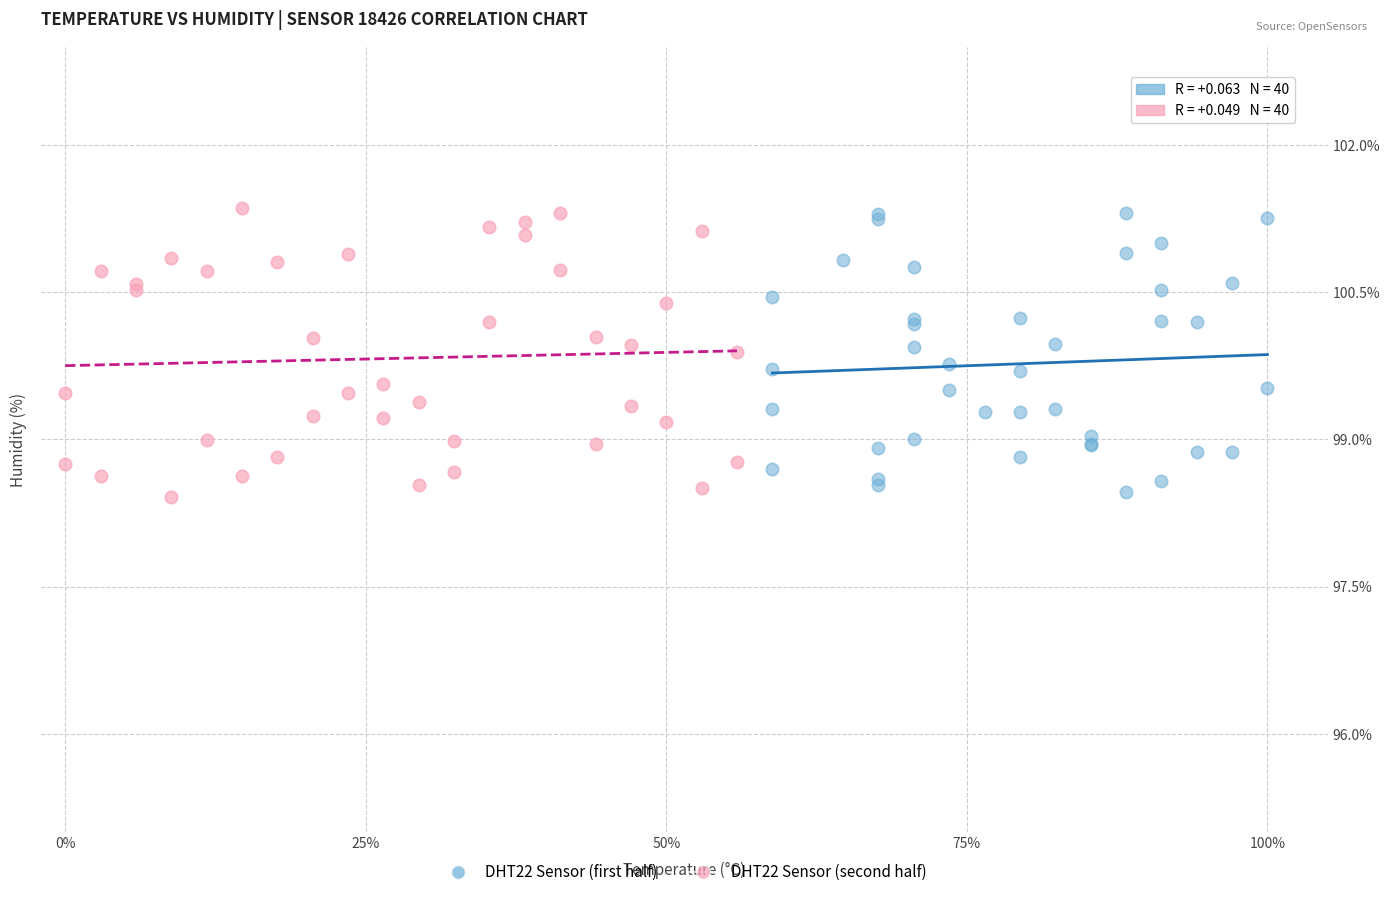

What are all the series names shown in the legend?

DHT22 Sensor (first half), DHT22 Sensor (second half)